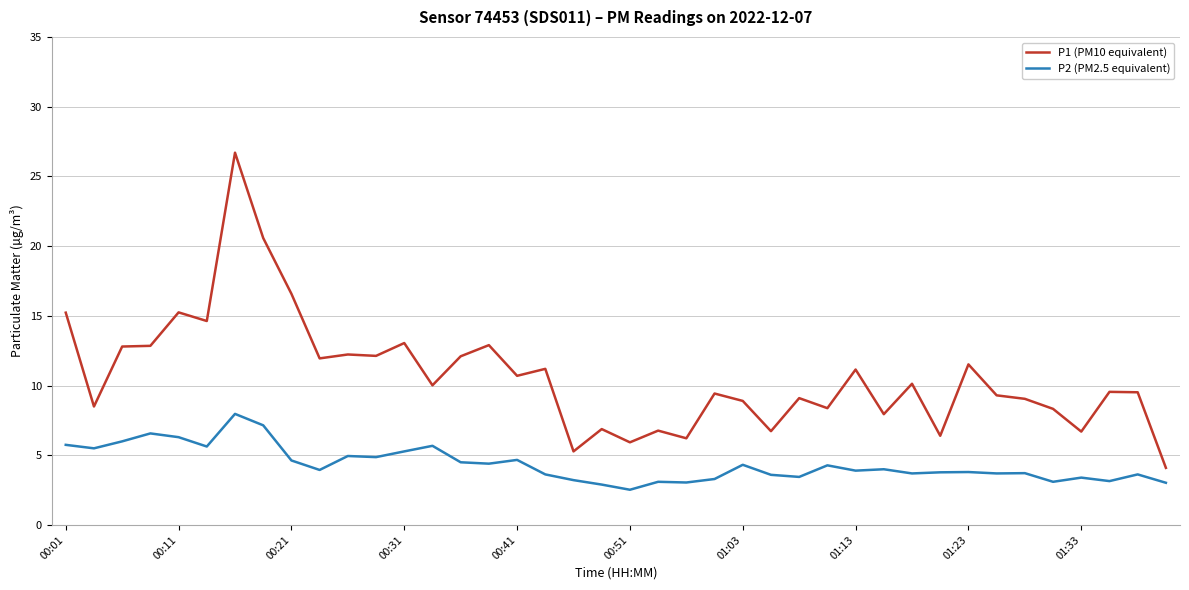

Does the chart display data point markers on the line(s)?

No